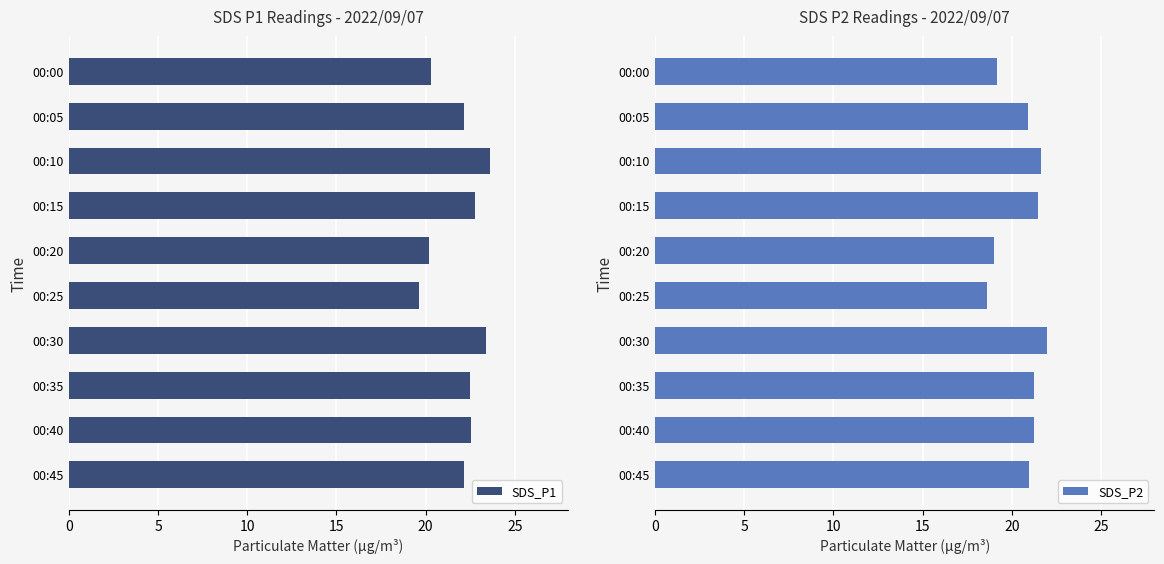

The SDS_P1 series shows 19.6 at 00:25. True or false?

True